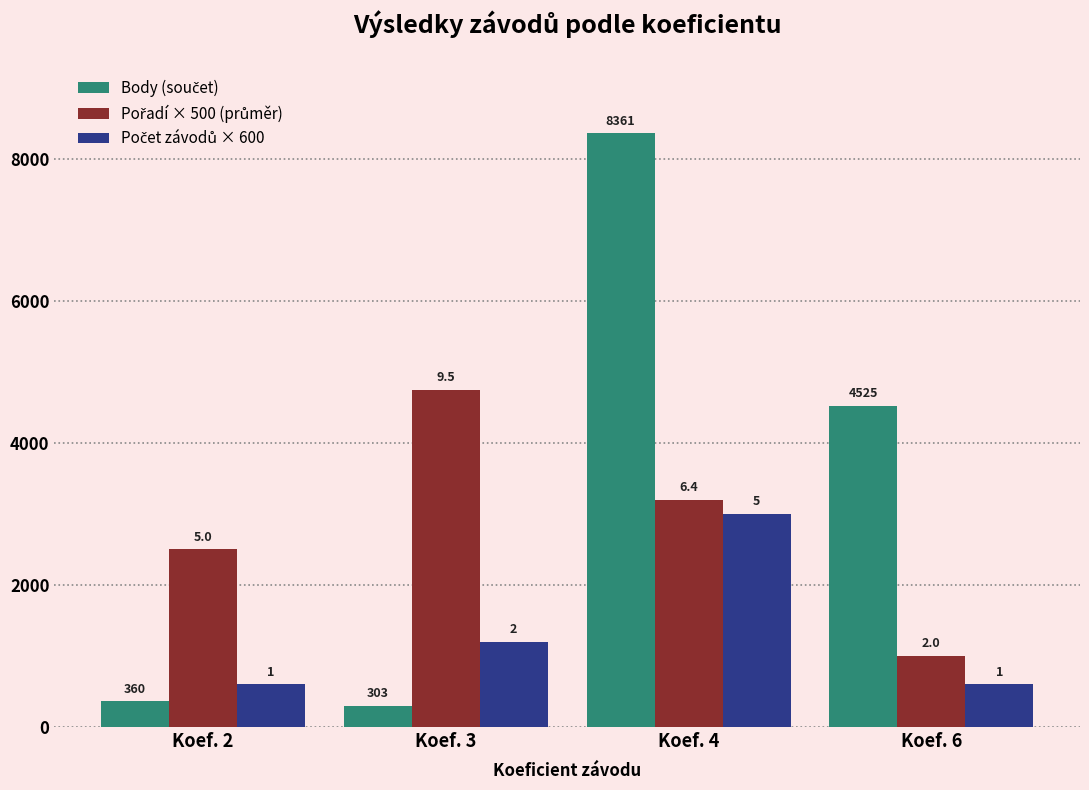

List the labels in order of Body (součet) value, smallest first.

Koef. 3, Koef. 2, Koef. 6, Koef. 4